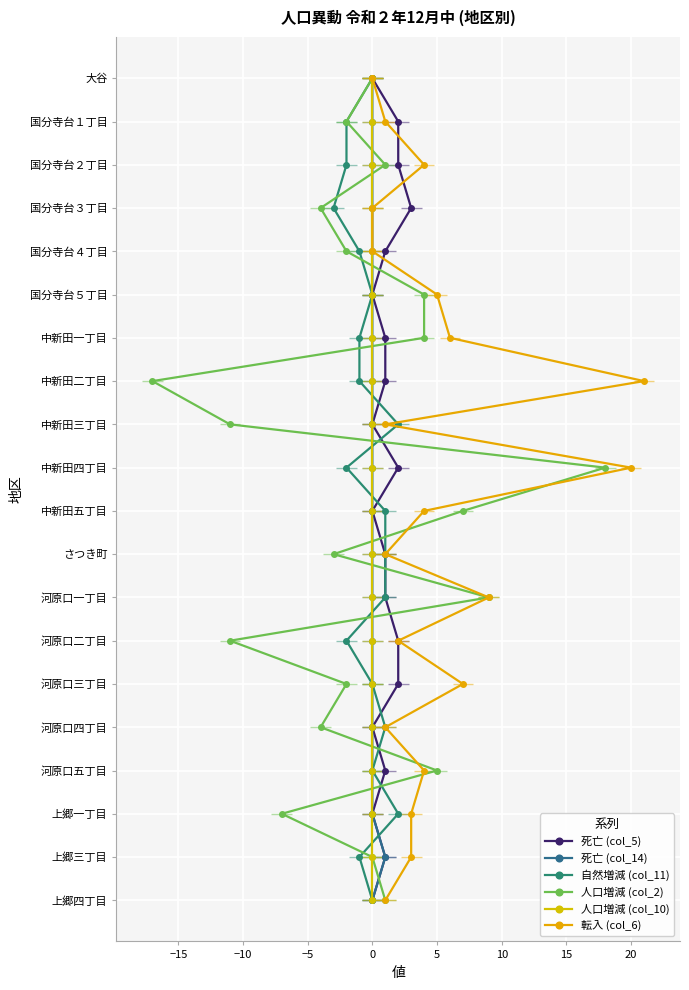

What is the approximate value of 死亡 (col_14) at 0, to the nearest 5?

15